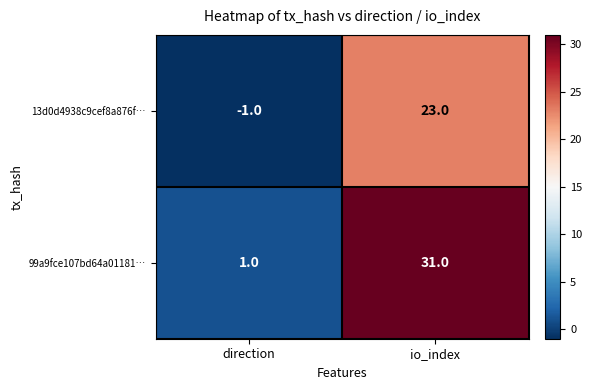

Is it true that 99a9fce107bd64a01181… equals 1 at direction?

True